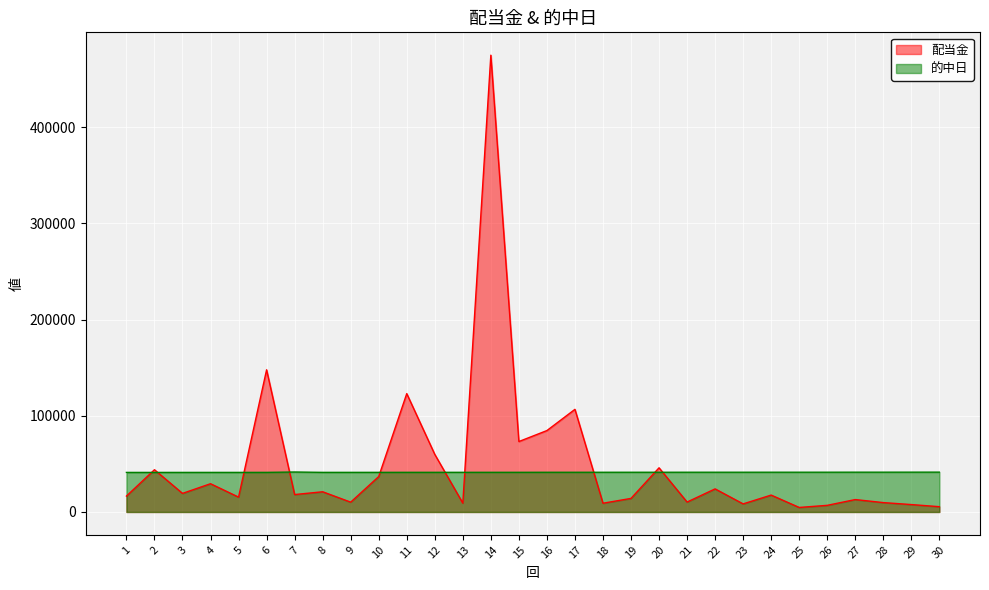

Reading left to right, extract all data points from this chart.

配当金: 16500	43900	19300	29360	15440	147750	18100	21000	10200	36810	123000	59850	9200	474700	73200	84600	106650	9100	14100	45900	10300	24000	8400	17550	4700	6900	12900	9750	7700	5500
的中日: 41111	41118	41125	41132	41133	41161	41532	41168	41174	41181	41209	41210	41216	41223	41224	41258	41259	41266	41279	41280	41301	41307	41308	41321	41322	41329	41356	41357	41377	41399